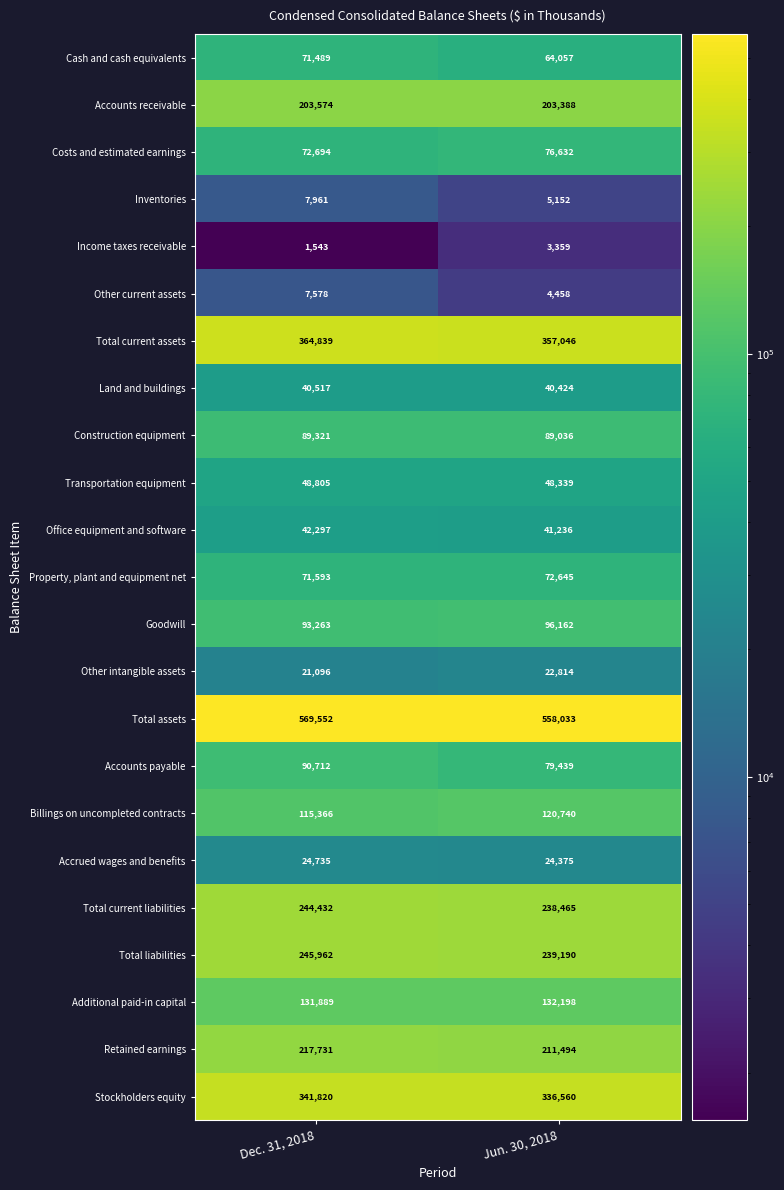

Rank the series at Dec. 31, 2018 from highest to lowest value.

Total assets, Total current assets, Stockholders equity, Total liabilities, Total current liabilities, Retained earnings, Accounts receivable, Additional paid-in capital, Billings on uncompleted contracts, Goodwill, Accounts payable, Construction equipment, Costs and estimated earnings, Property, plant and equipment net, Cash and cash equivalents, Transportation equipment, Office equipment and software, Land and buildings, Accrued wages and benefits, Other intangible assets, Inventories, Other current assets, Income taxes receivable